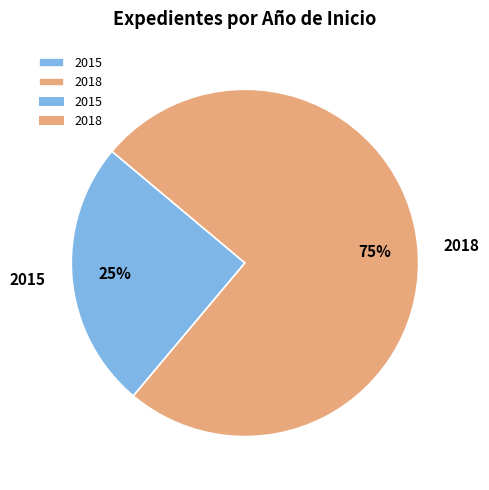

Count the number of slices in the pie.

2